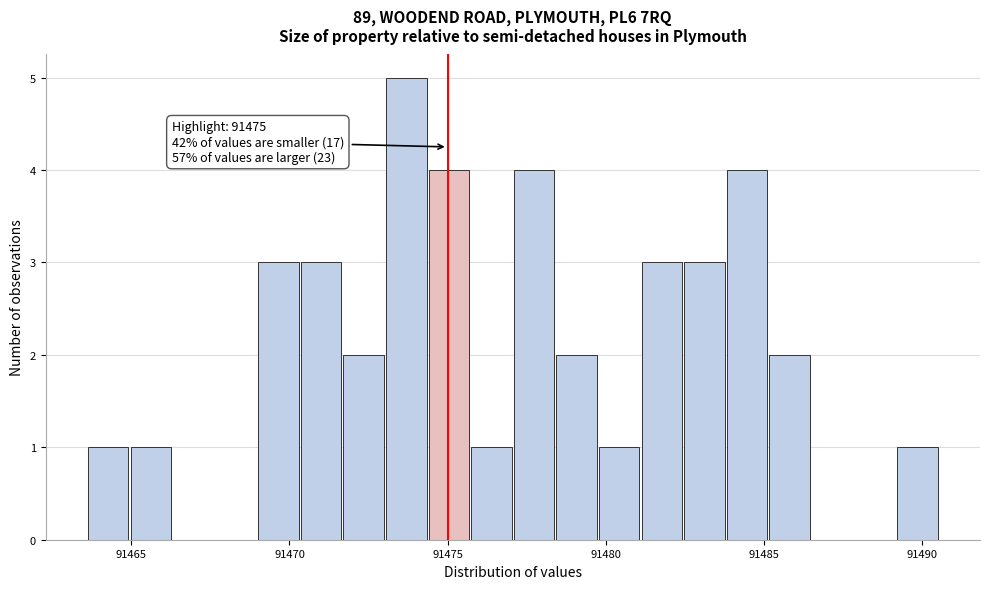

Around what value on the x-axis is the tallest bar? Give the approximate position of its centre, as read against the axis.

91473.5